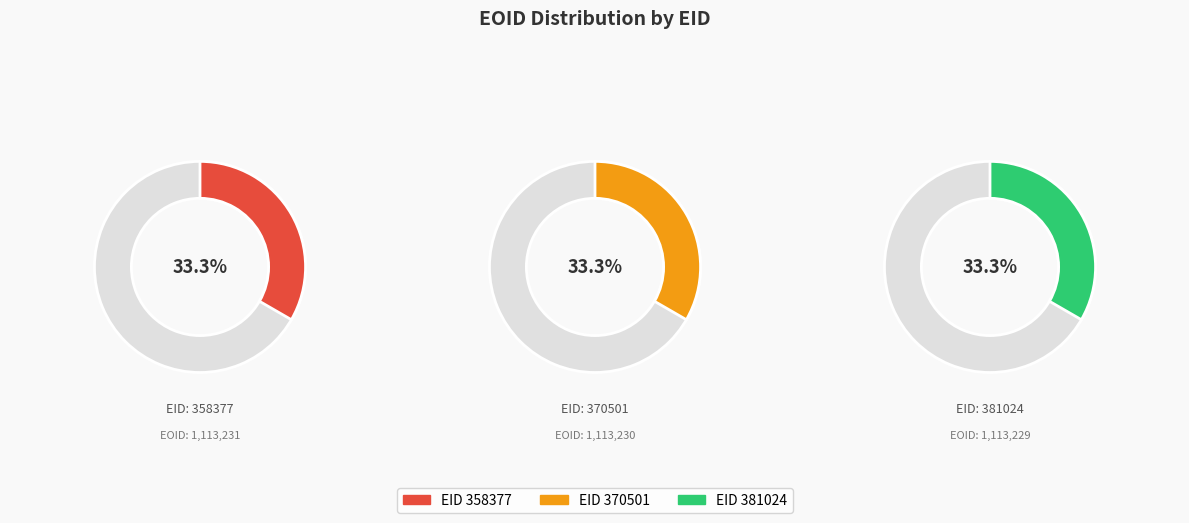

What is the ratio of the value at 358377 to the value at 381024?

1.0